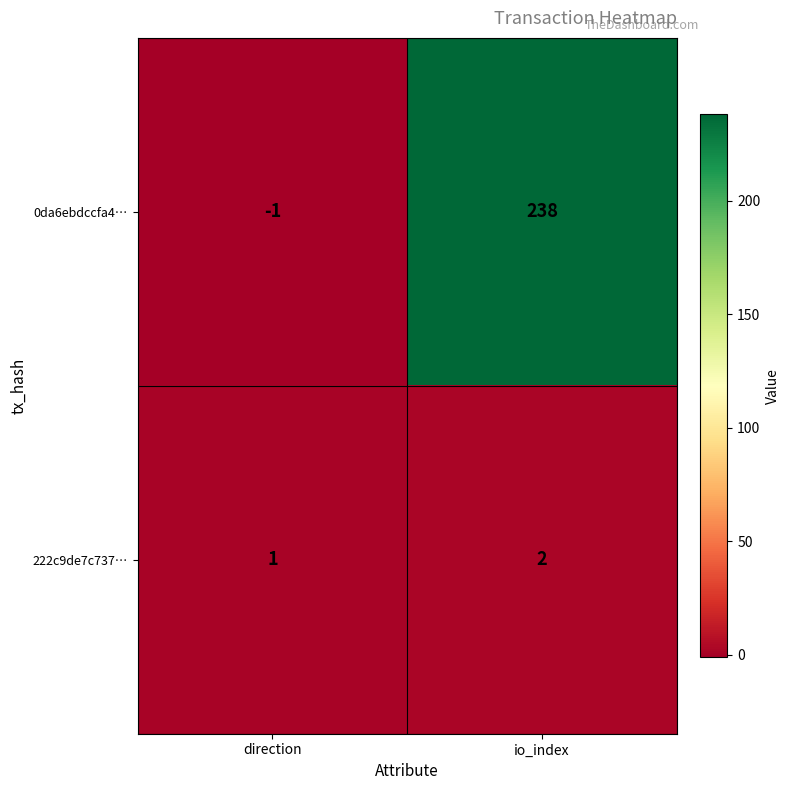

Where is 222c9de7c737… nearest to the value 1?

direction